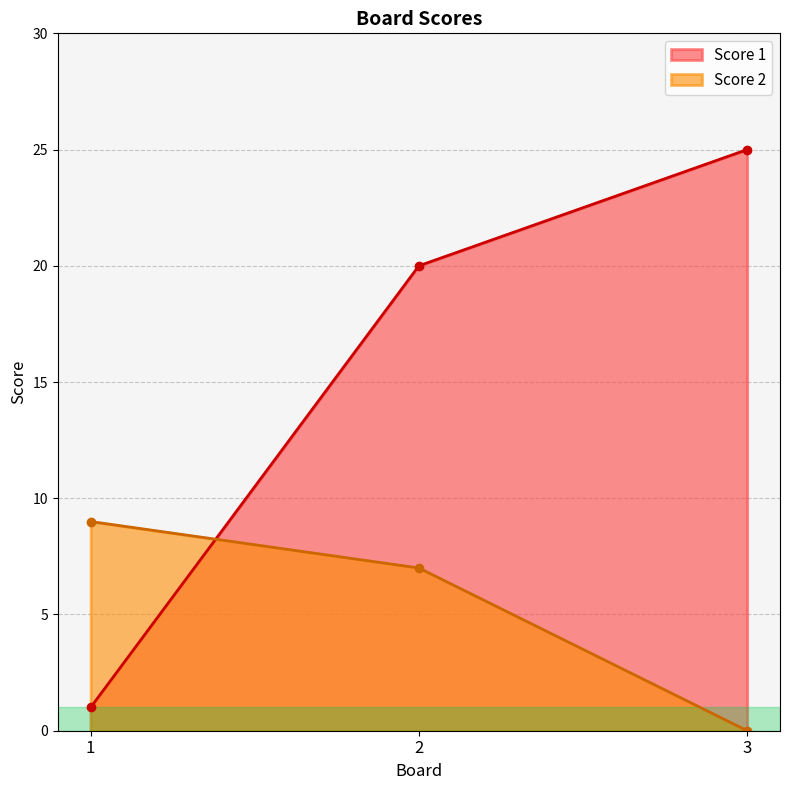

What is the difference between the Score 2 values at 3 and 1?

9